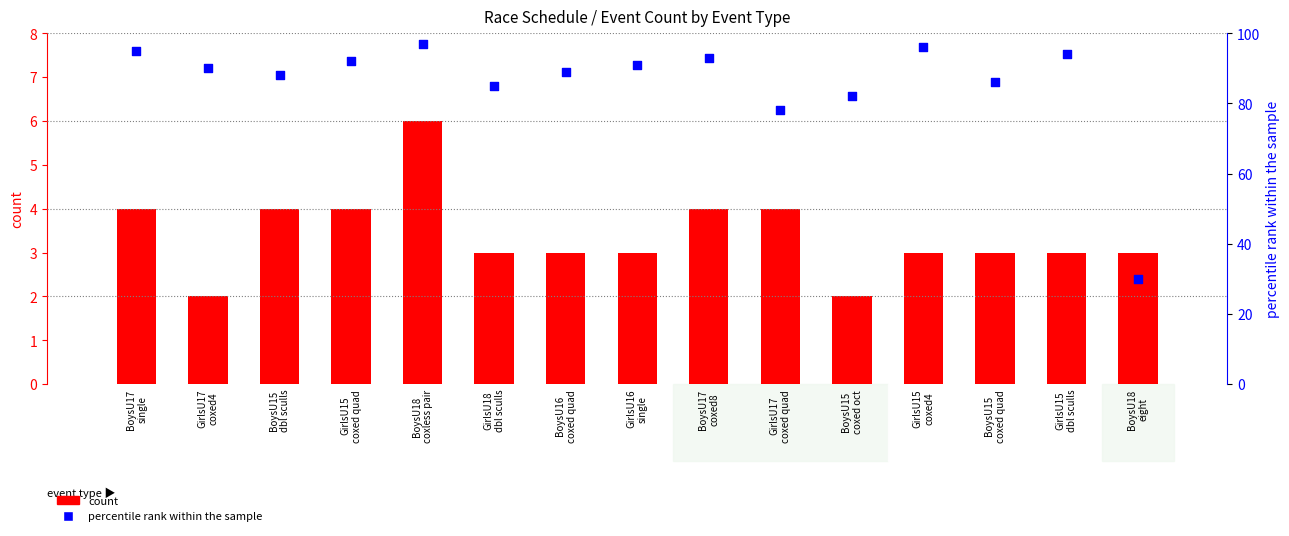

What is the total value across all series at BoysU17
coxed8?

97